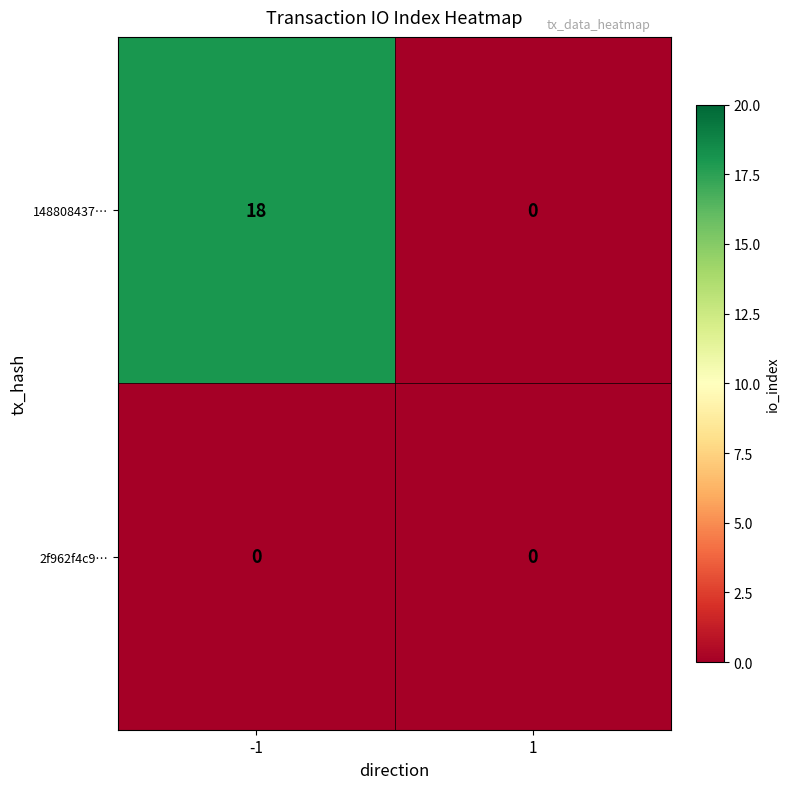

List the series in order of their overall mean, lowest first.

2f962f4c9…, 148808437…